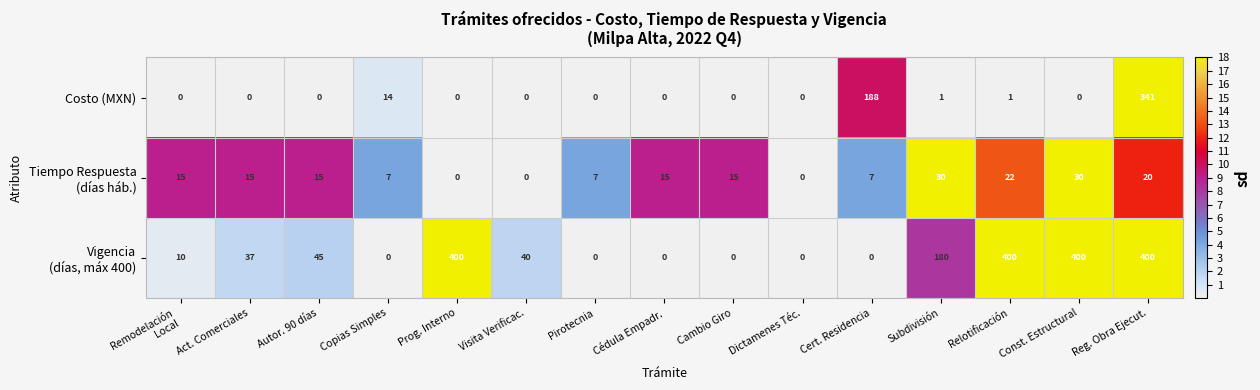

Count the number of data series in this chart.

3